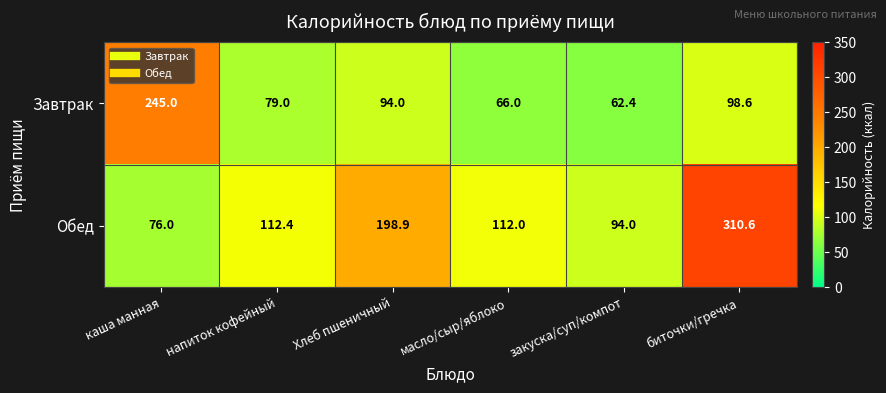

Reading left to right, extract all data points from this chart.

Завтрак: 245.0	79.0	94.0	66.0	62.4	98.6
Обед: 76.0	112.4	198.9	112.0	94.0	310.6